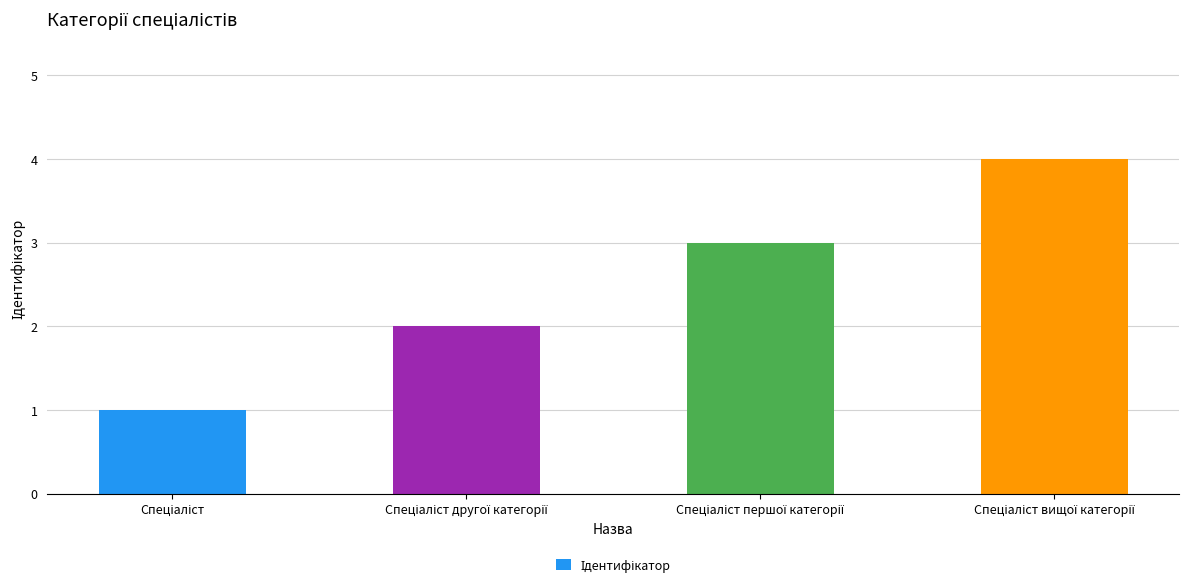

What is the difference between the maximum and minimum values?

3